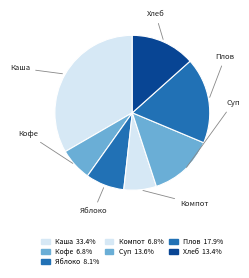

How many slices are in this pie chart?

7